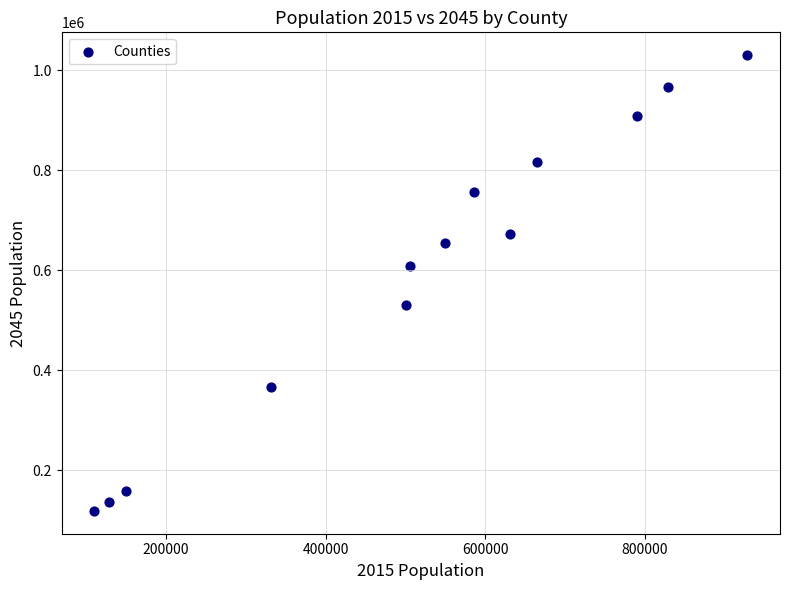

What is the range of Y values (max minus min)?

912337.0